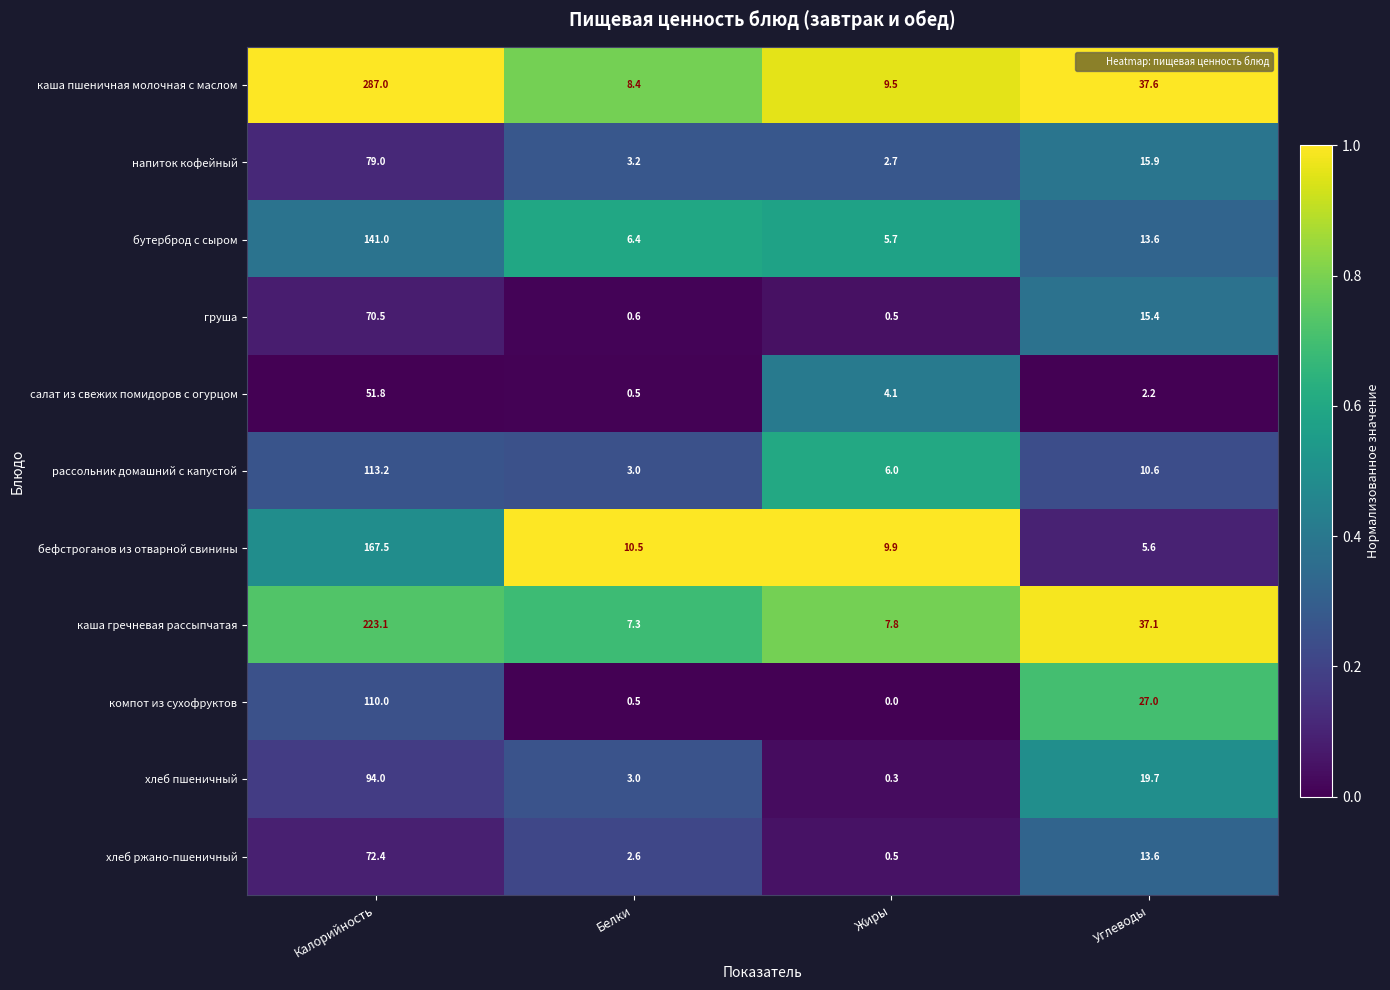

The value of бутерброд с сыром at Калорийность is 190.2. True or false?

False